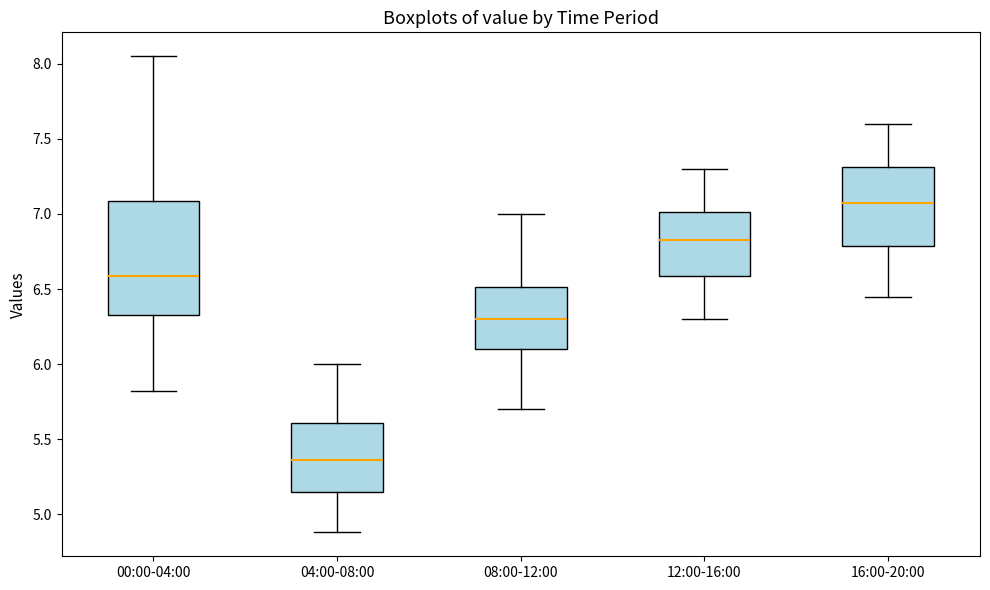

Reading left to right, transcribe this box plot: for each box, give where its median line is, the range the box spans, and where its two whiskers end, as read against the y-axis. The values are not printed on the chart, so give them approximately, as read against the axis.

00:00-04:00: median 6.60, box 6.35 to 7.10, whiskers 5.80 to 8.05
04:00-08:00: median 5.35, box 5.15 to 5.60, whiskers 4.90 to 6.00
08:00-12:00: median 6.30, box 6.10 to 6.50, whiskers 5.70 to 7.00
12:00-16:00: median 6.85, box 6.60 to 7.00, whiskers 6.30 to 7.30
16:00-20:00: median 7.10, box 6.80 to 7.30, whiskers 6.45 to 7.60